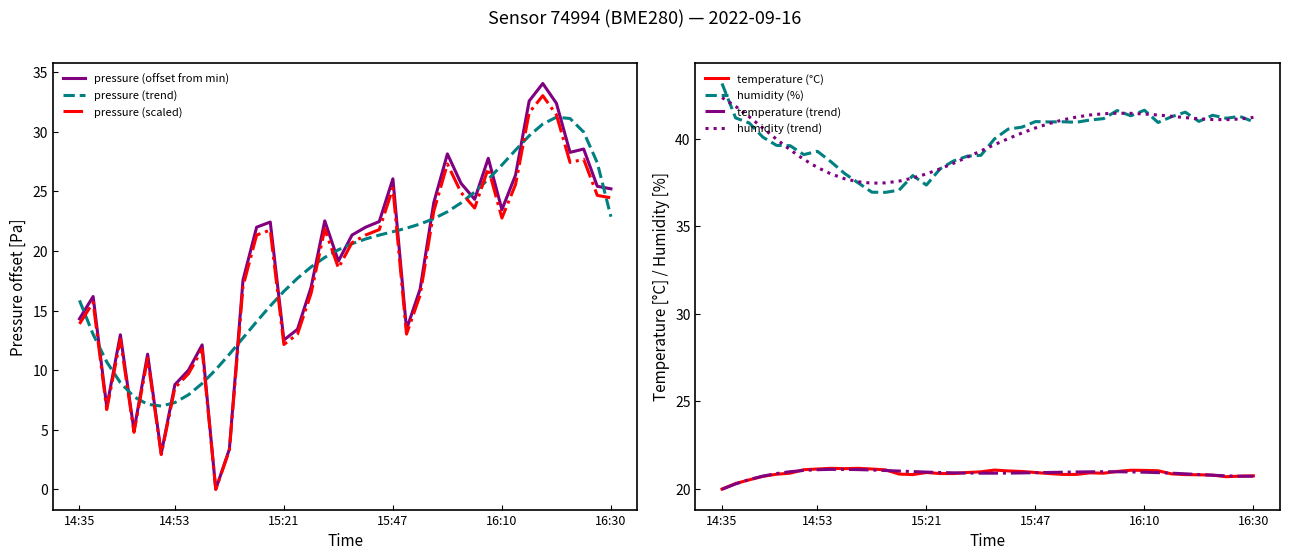

Rank the series by their maximum value, from lowest to highest.

temperature, pressure, humidity